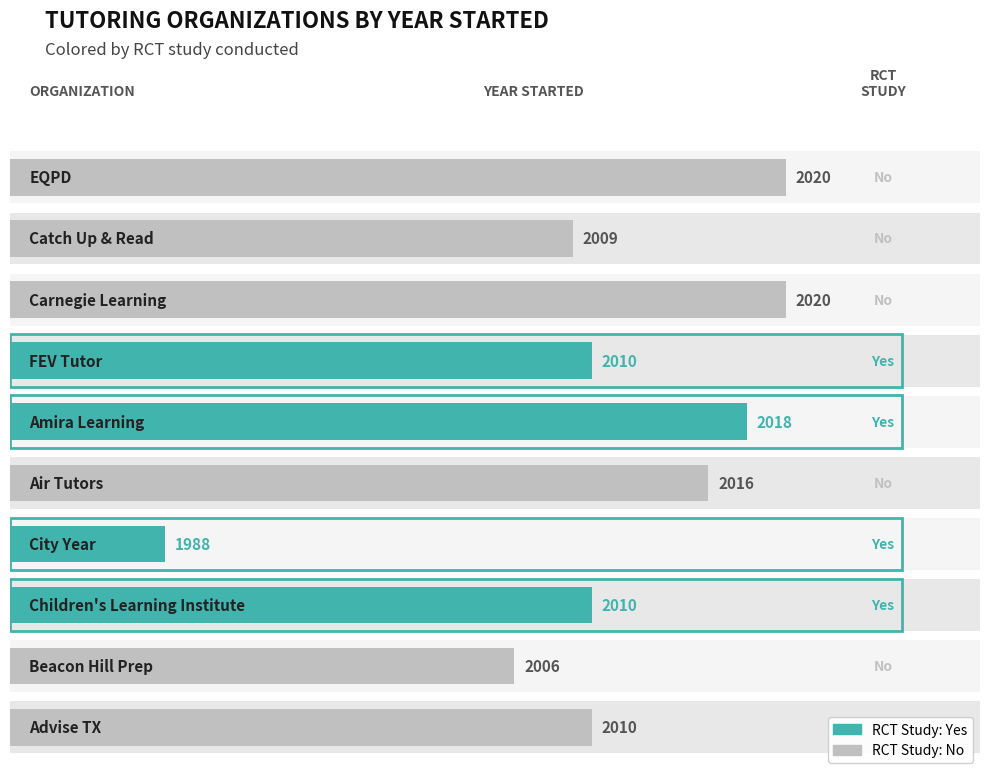

The chart shows a value of 25 at 4. True or false?

False